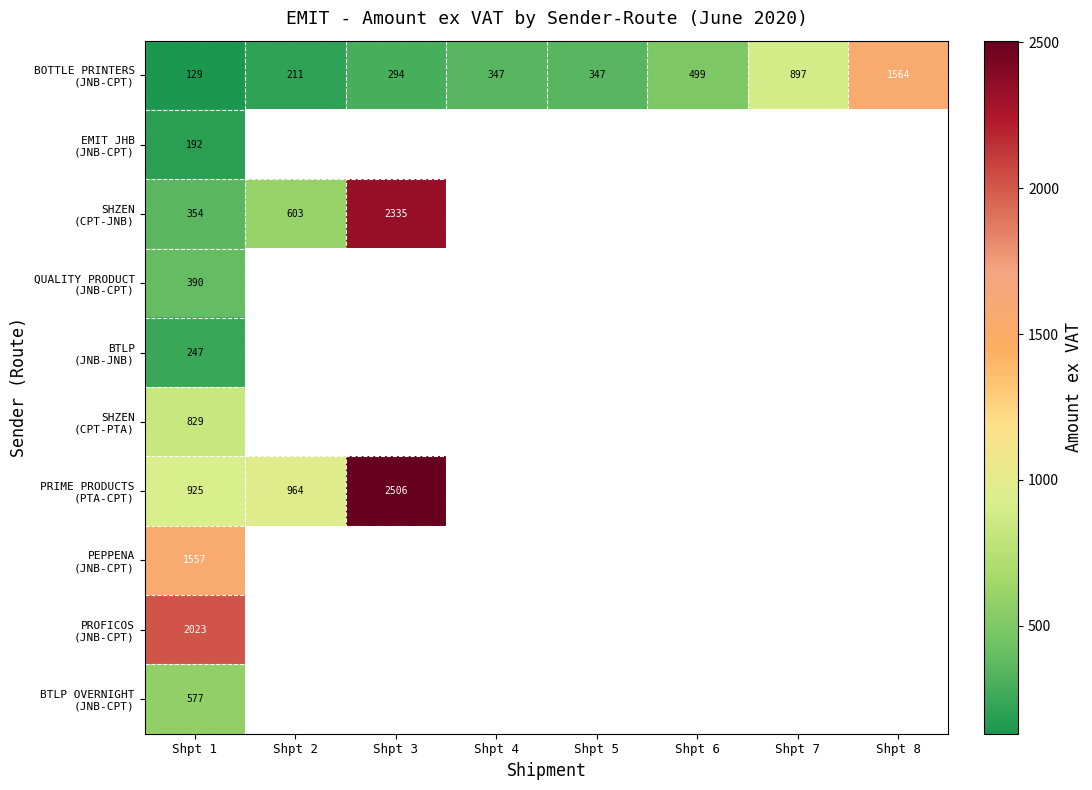

At which label is BTLP OVERNIGHT (JNB-CPT) closest to 577?

Shpt 1